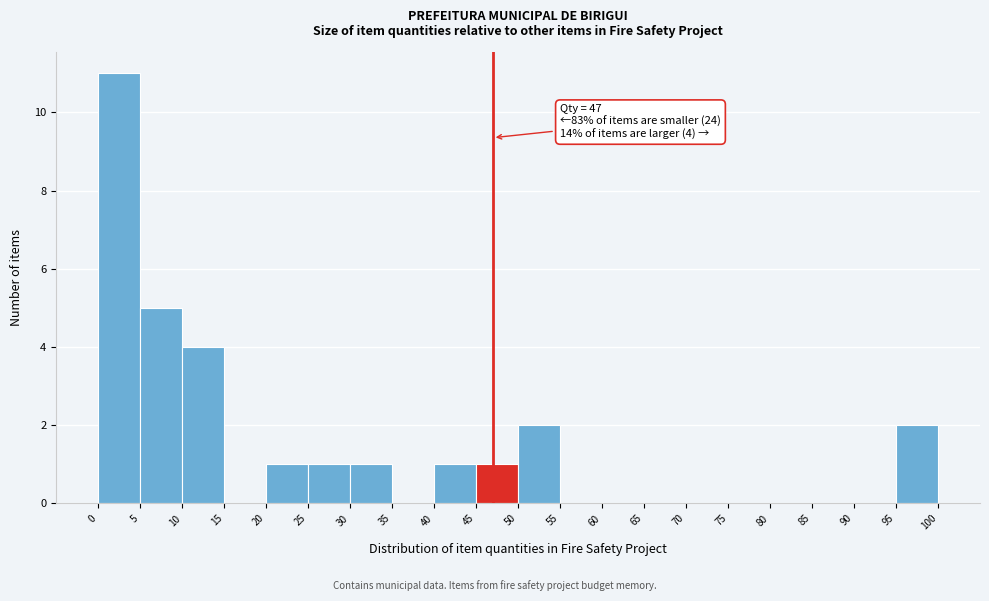

Over which range of the x-axis is the bar tallest?

0 to 5